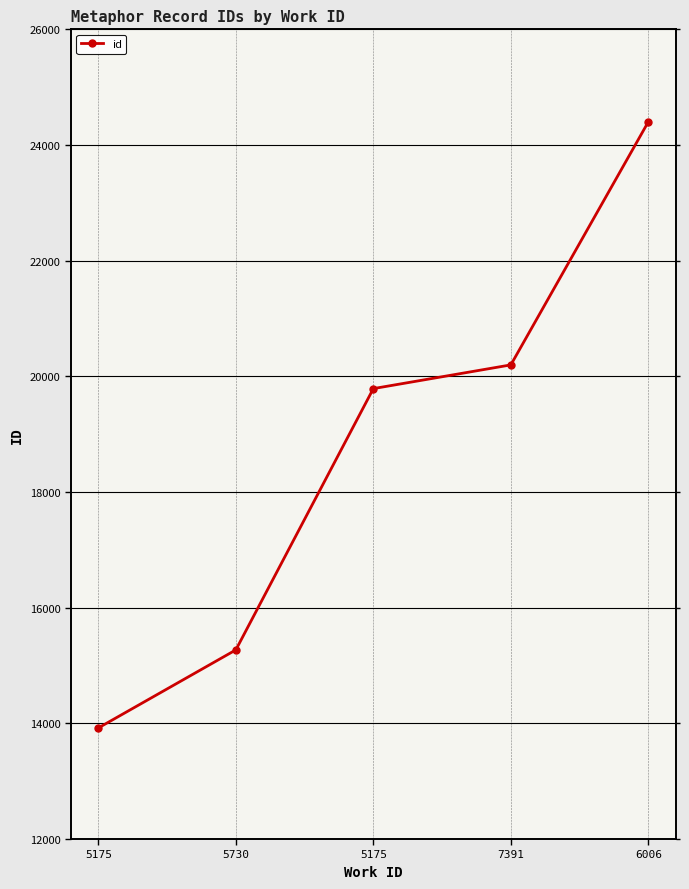

Is it true that the value at 5175 is 19788?

True